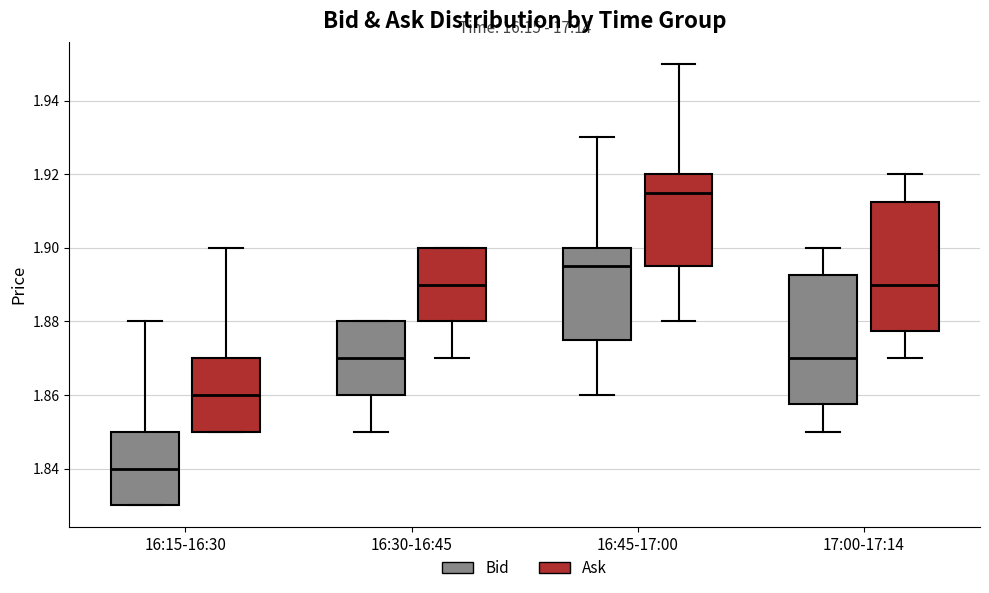

Which box has the lowest median line?

16:15-16:30 (Bid)